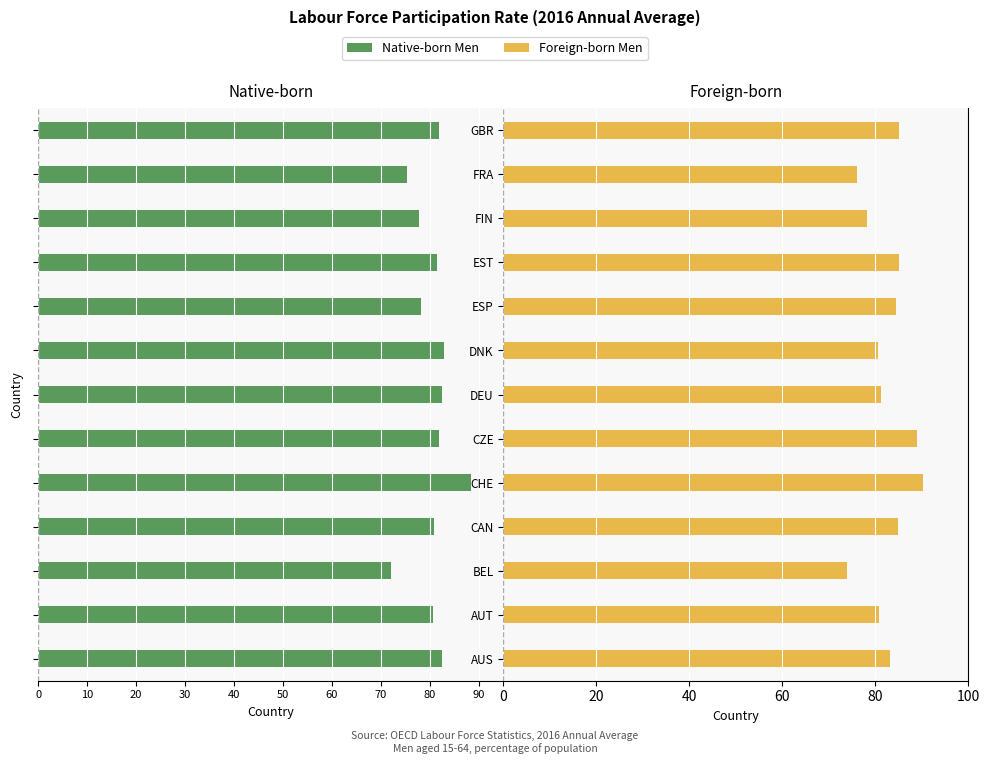

List the series in order of their overall mean, lowest first.

Native-born, Foreign-born